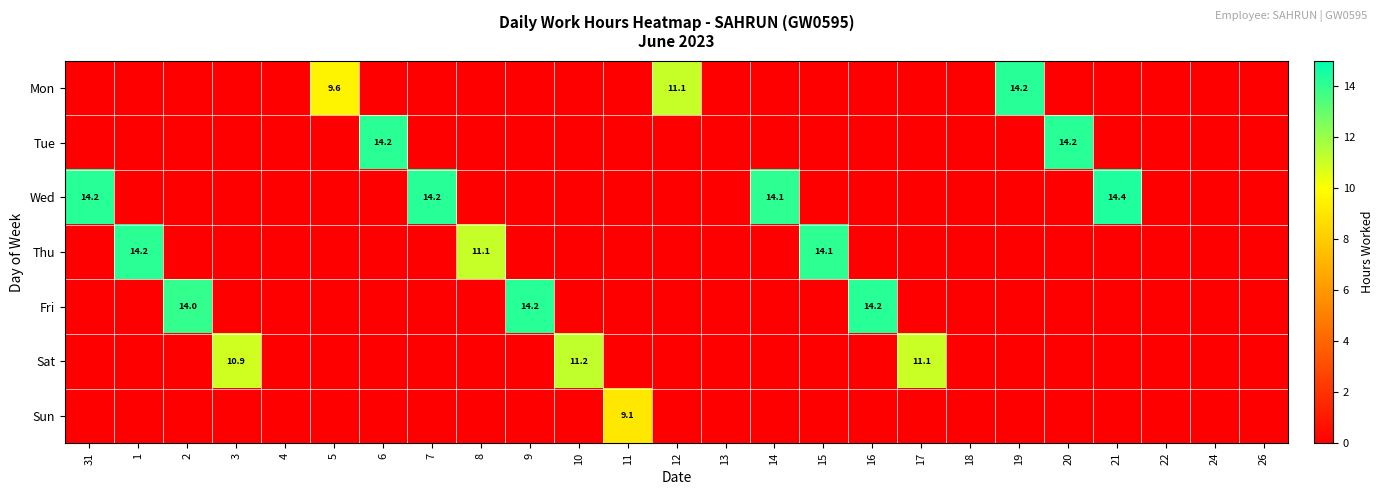

True or false: Fri has a value of 6.3 at 16.

False